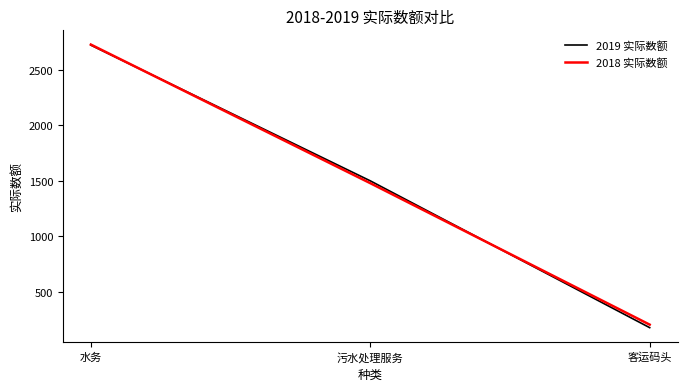

Count the 2019 实际数额 values in the range 177 to 2721.

3